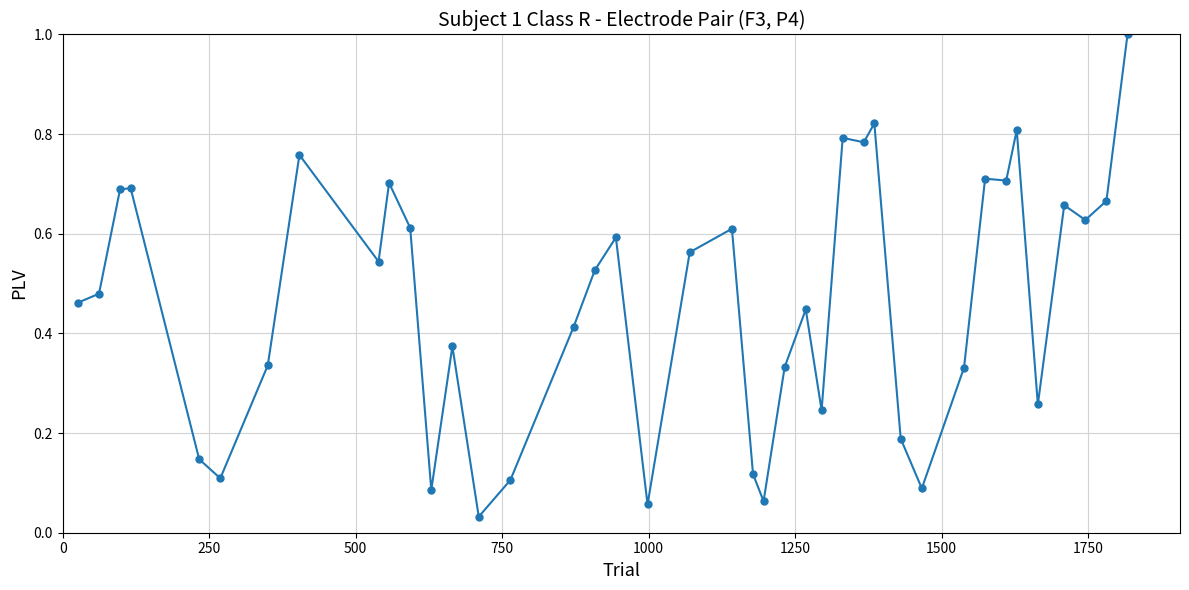

What is the greatest value displayed?

1.0